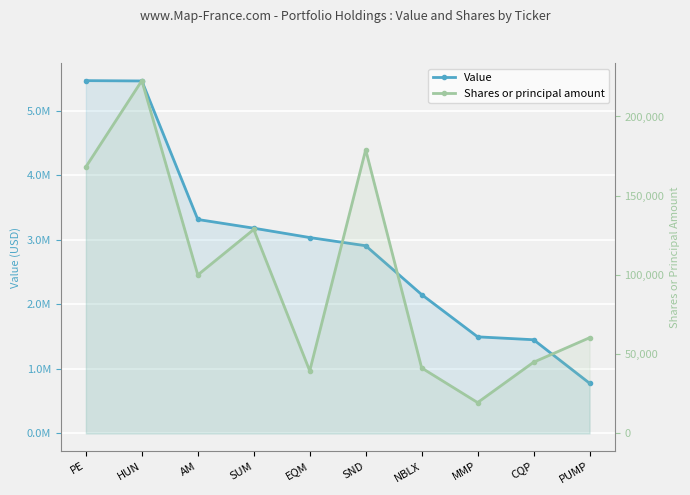

What is the average value of the Shares or principal amount series?

100410